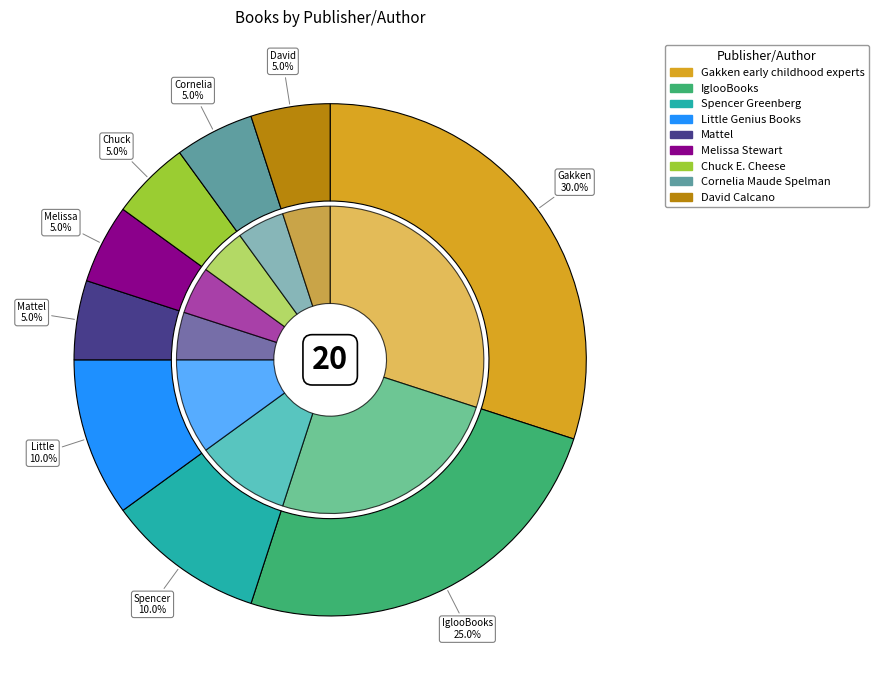

Is it true that Mattel is 18% of the pie?

False